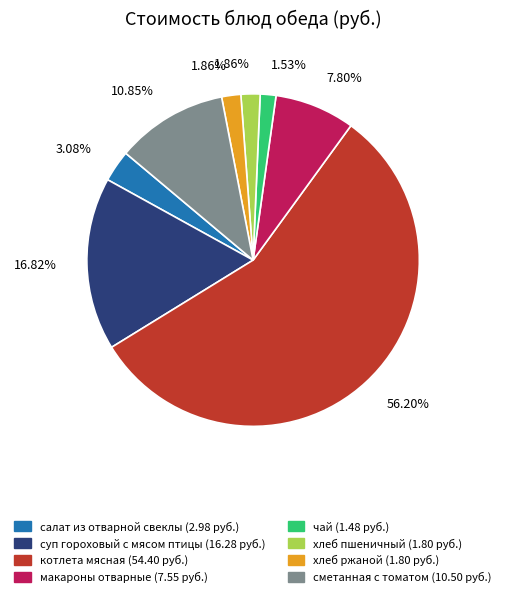

True or false: котлета мясная accounts for 65% of the total.

False